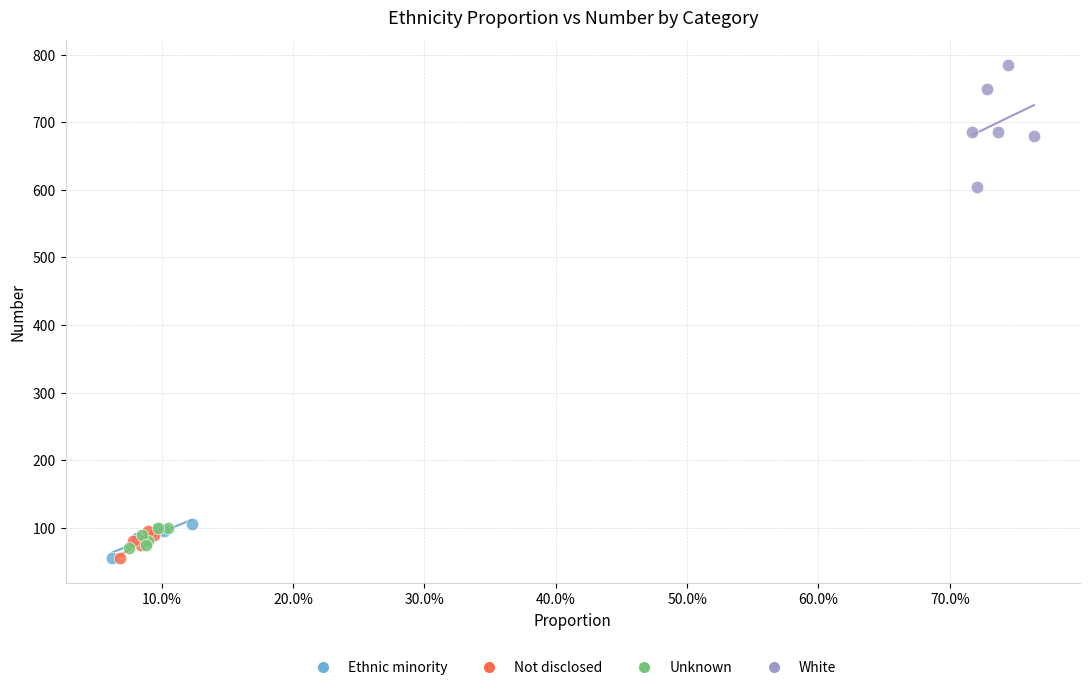

What are all the series names shown in the legend?

Ethnic minority, Not disclosed, Unknown, White